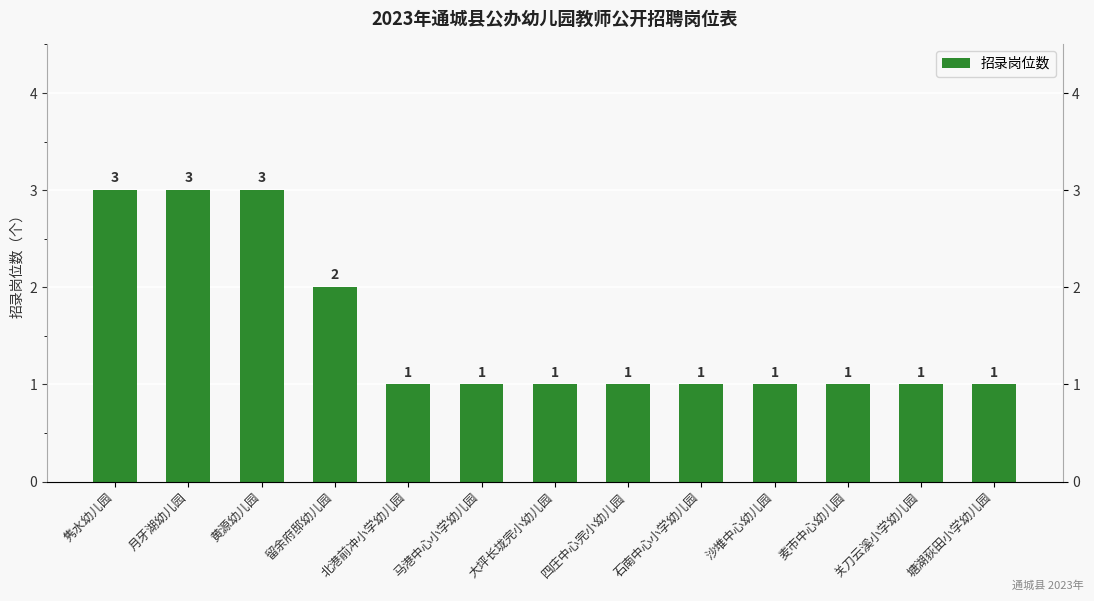

How many series are shown in this chart?

1